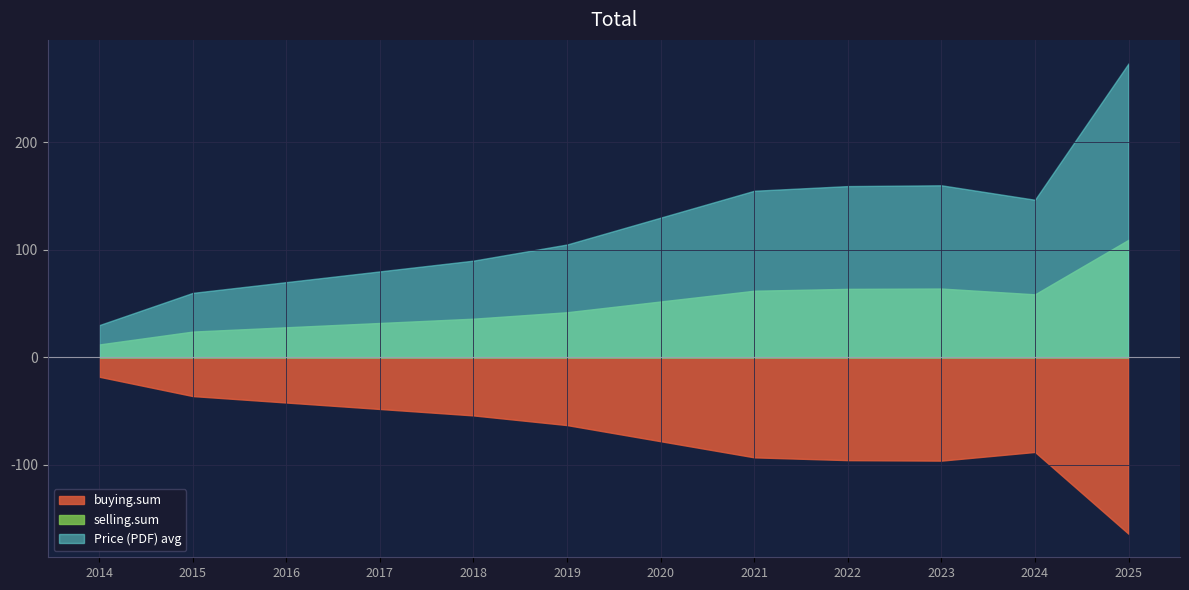

Which series has the widest spread of values?

Price (PDF) avg